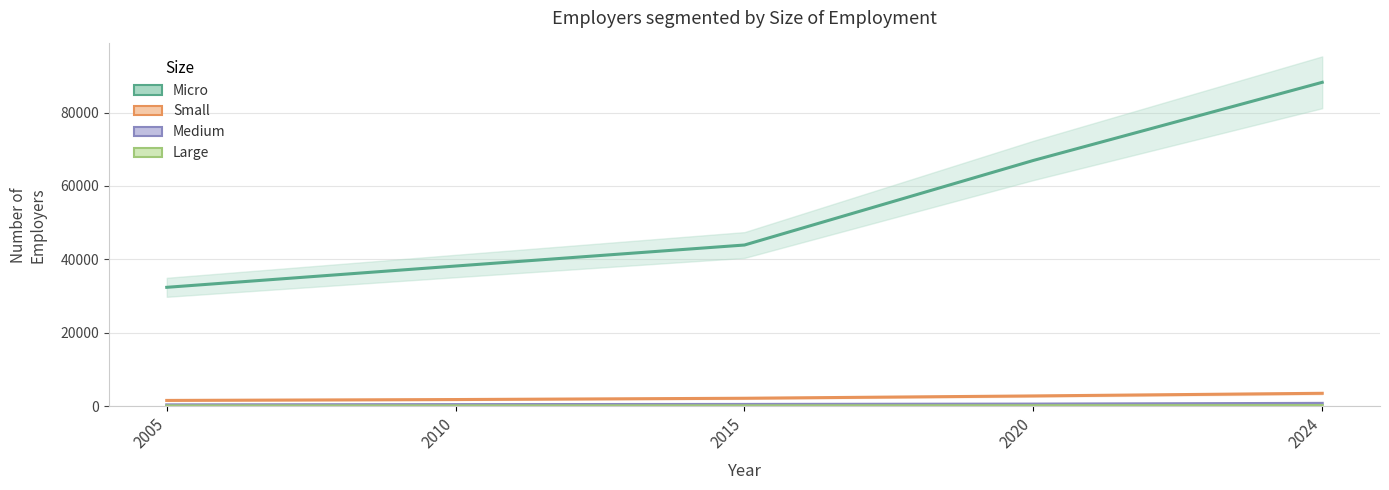

True or false: Large and Medium cross at least once.

False